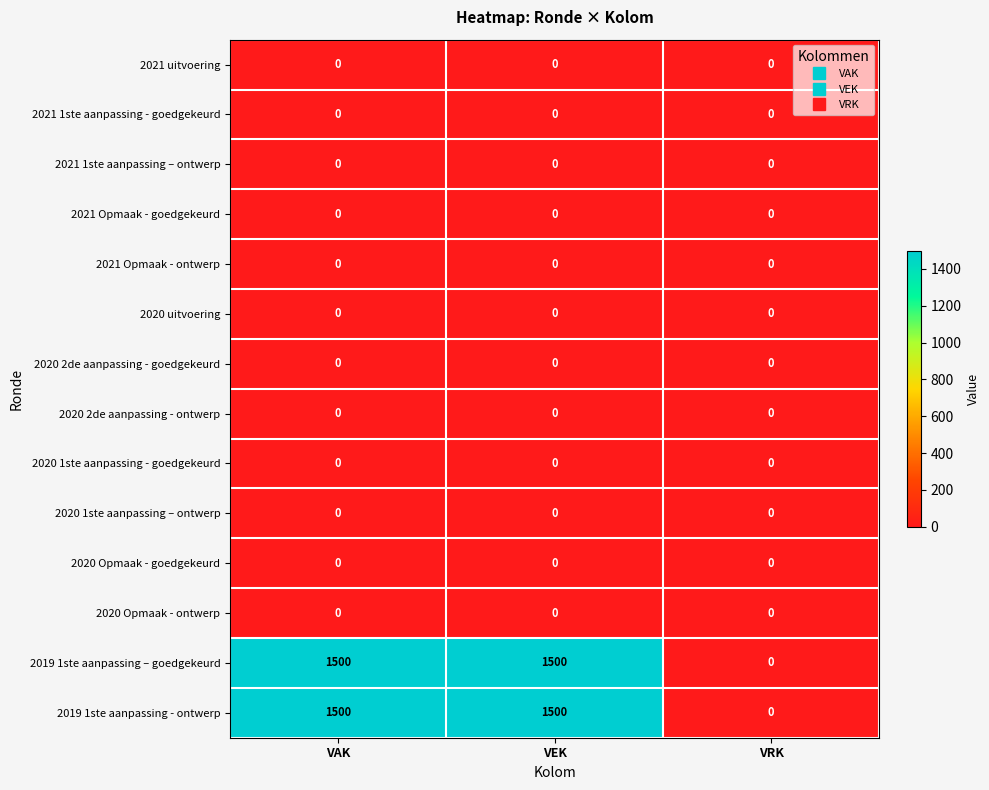

Count the number of categories in the chart.

3